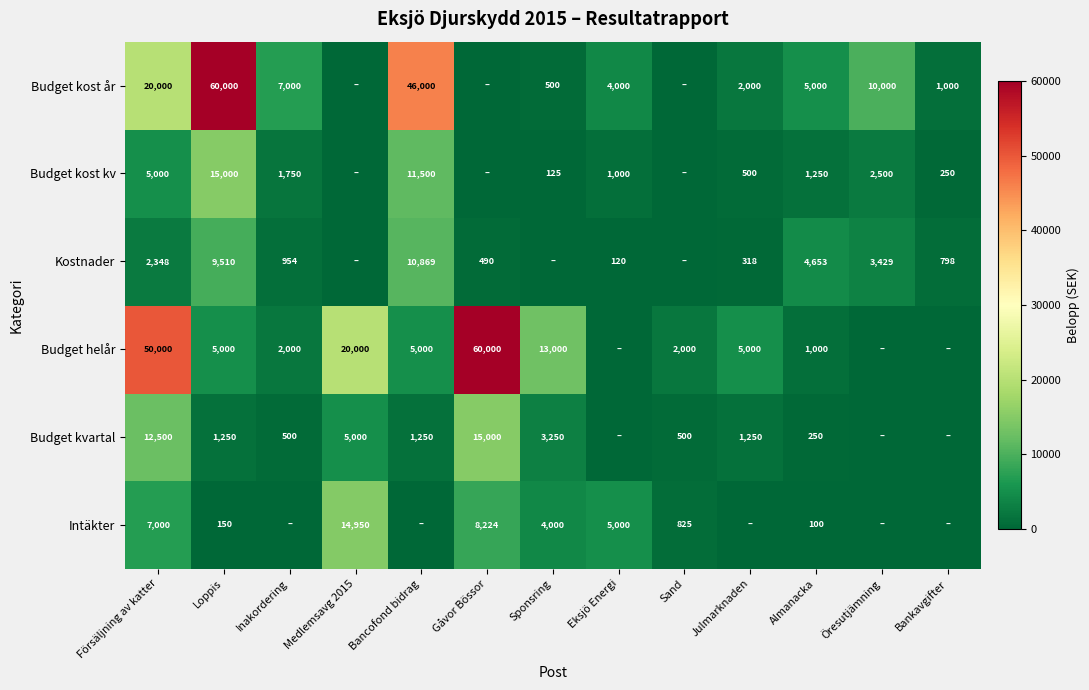

At Loppis, list the series in order from largest to smallest.

Budget kost år, Budget kost kv, Kostnader, Budget helår, Budget kvartal, Intäkter